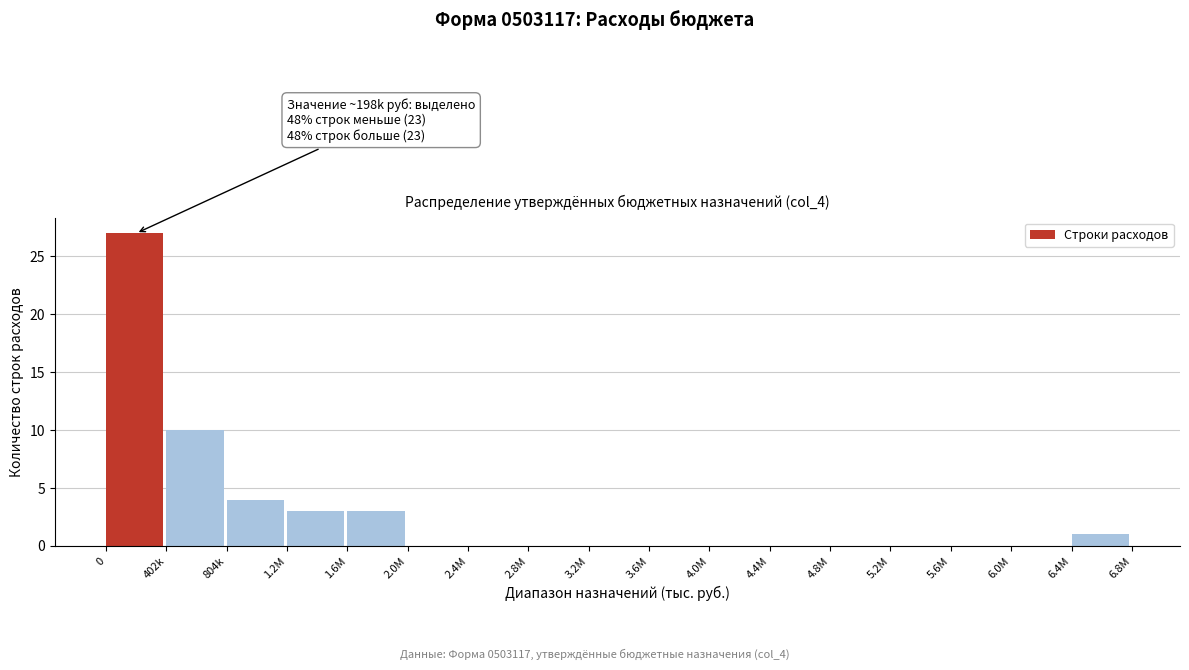

Reading left to right, what are all the values shown in this chart?

0=27	402k=10	804k=4	1.2M=3	1.6M=3	2.0M=0	2.4M=0	2.8M=0	3.2M=0	3.6M=0	4.0M=0	4.4M=0	4.8M=0	5.2M=0	5.6M=0	6.0M=0	6.4M=1